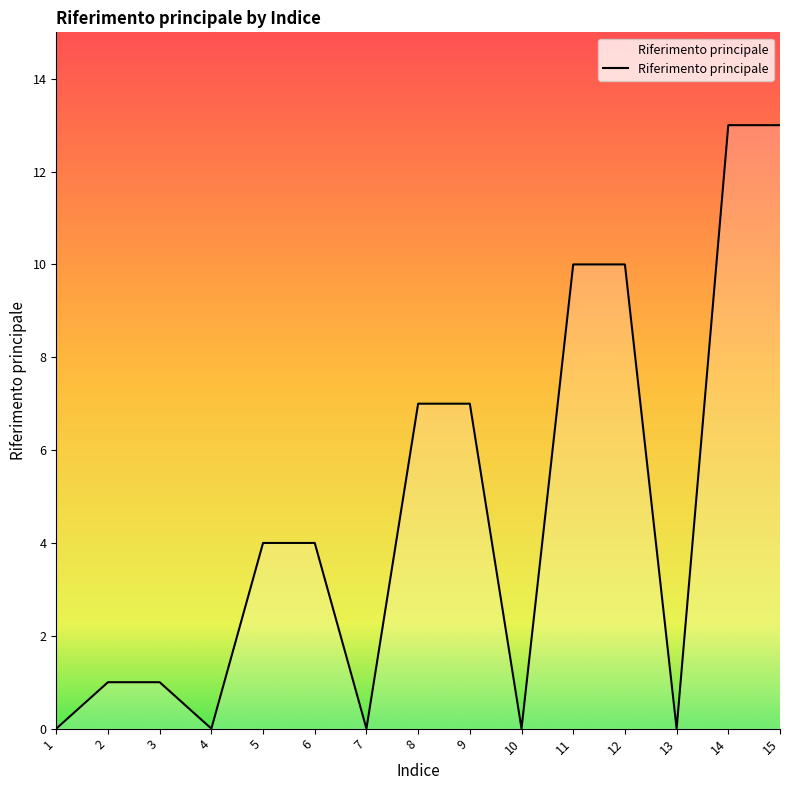

How many interior local valleys (lower than both neighbors) does the data have?

4